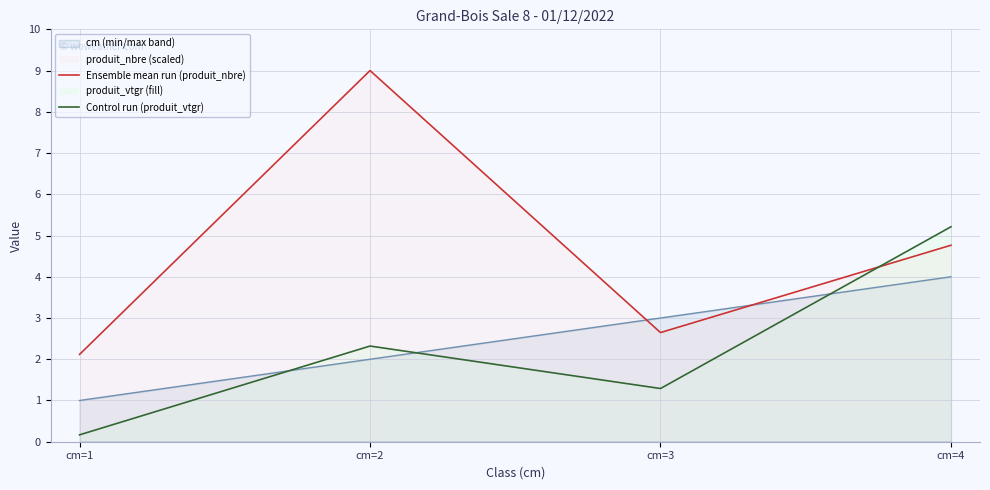

How many values in the Control run (produit_vtgr) series are below 2?

2